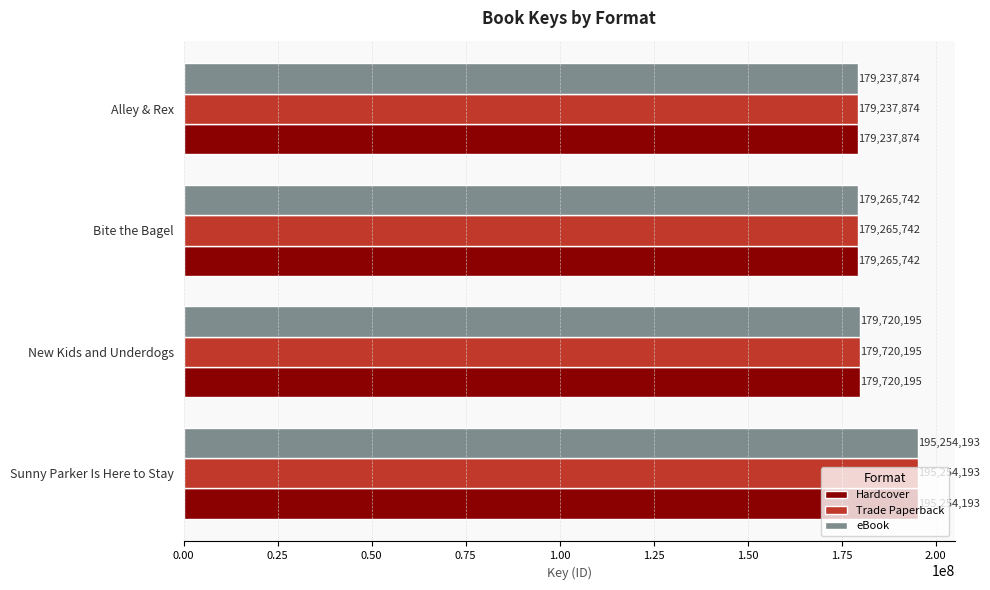

What is the difference between the maximum and second lowest values in the eBook series?

15988451